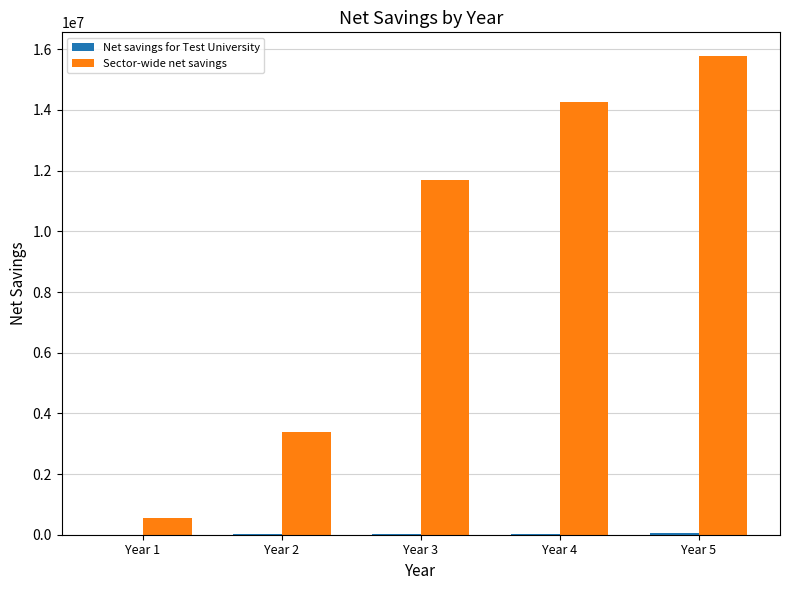

What is the maximum value shown in the chart?

15771482.7